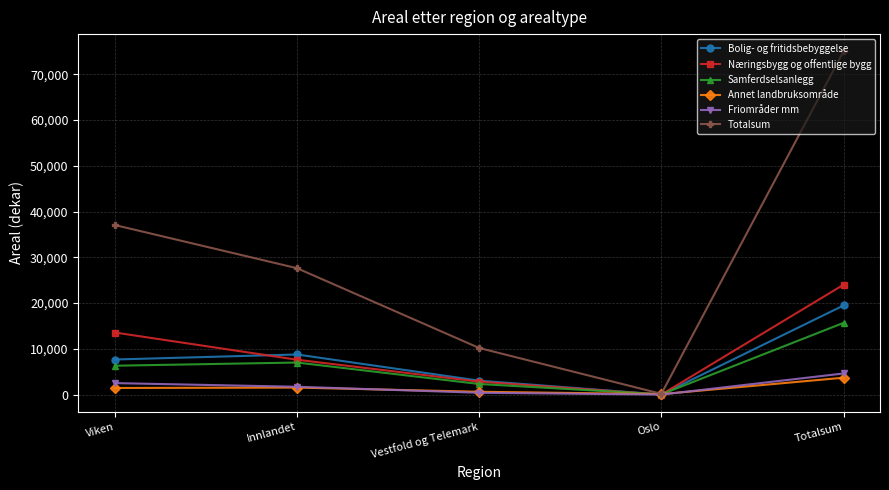

What are all the series names shown in the legend?

Bolig- og fritidsbebyggelse, Næringsbygg og offentlige bygg, Samferdselsanlegg, Annet landbruksområde, Friområder mm, Totalsum